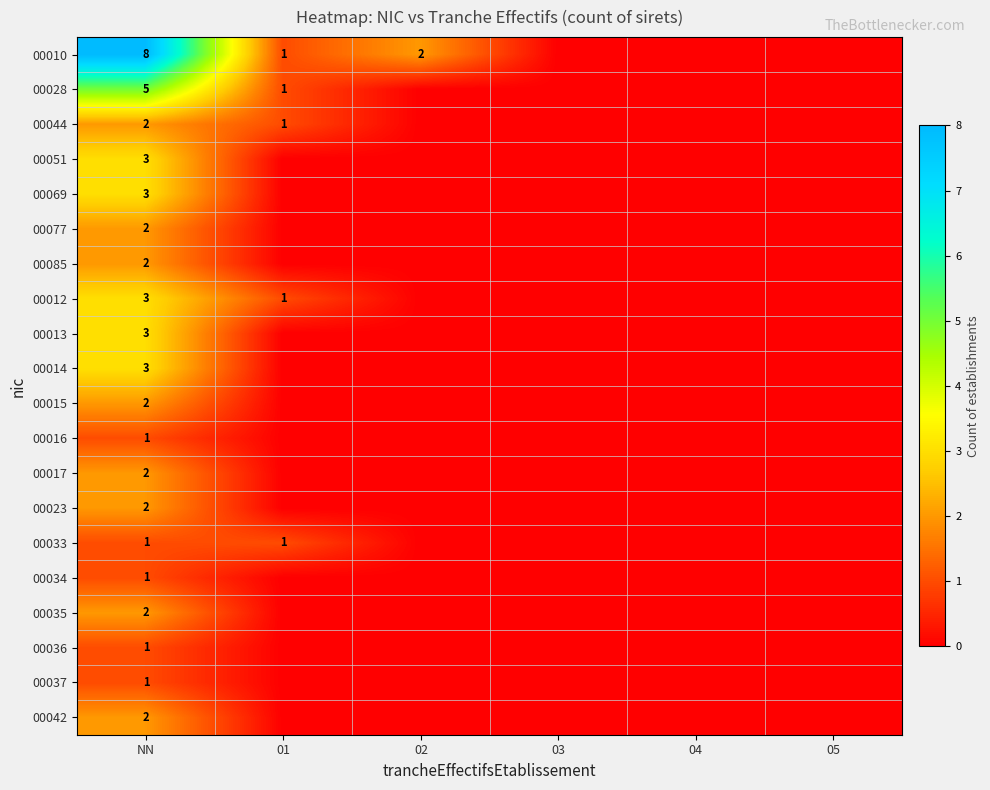

How many data points does each series have?

6